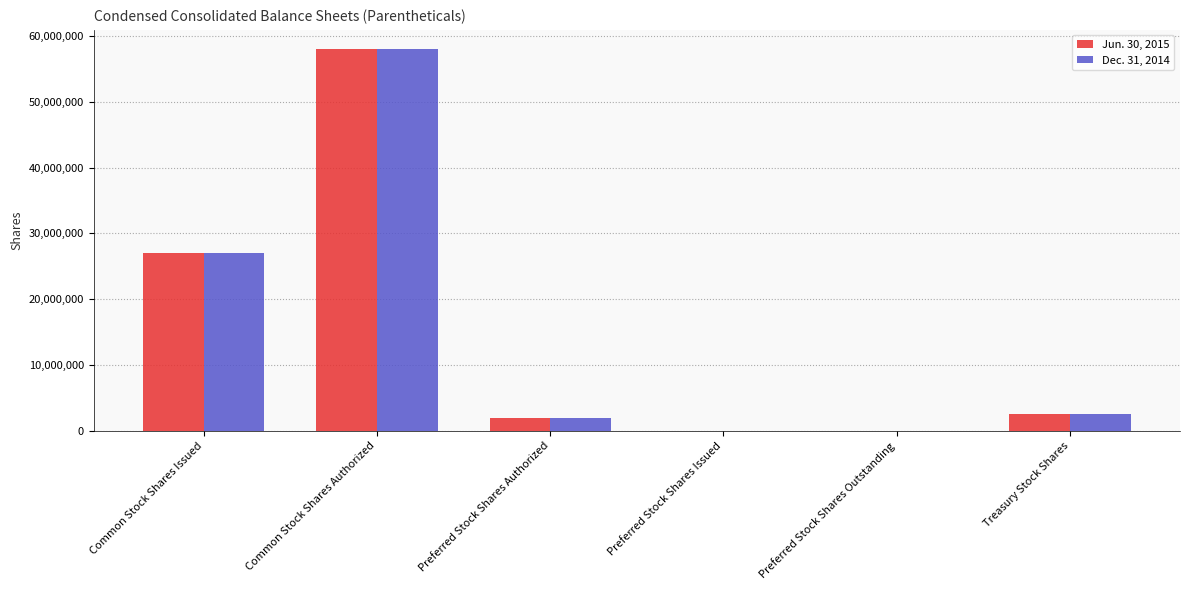

What is the total value across all series at Common Stock Shares Authorized?

116000000